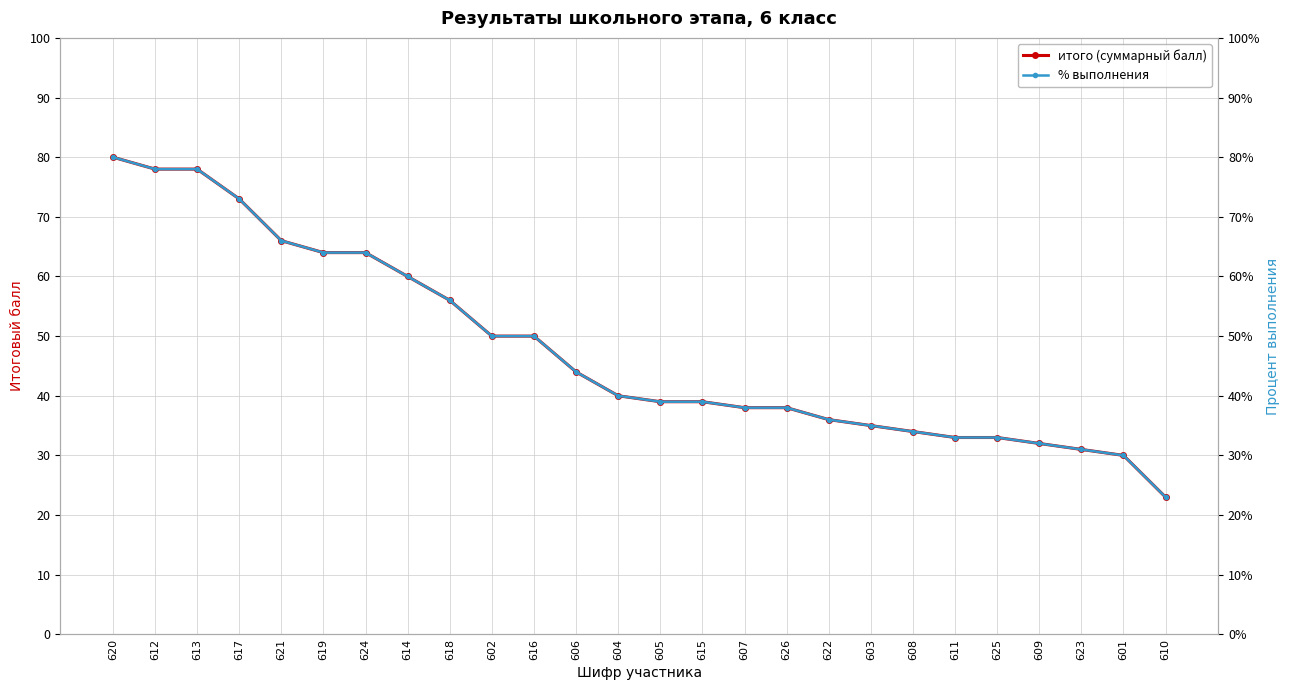

What is the difference between the % выполнения values at 625 and 616?

0.2